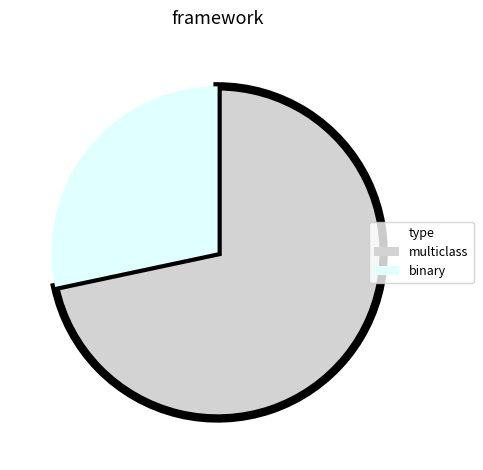

Combined, do binary and multiclass account for over 50%?

Yes